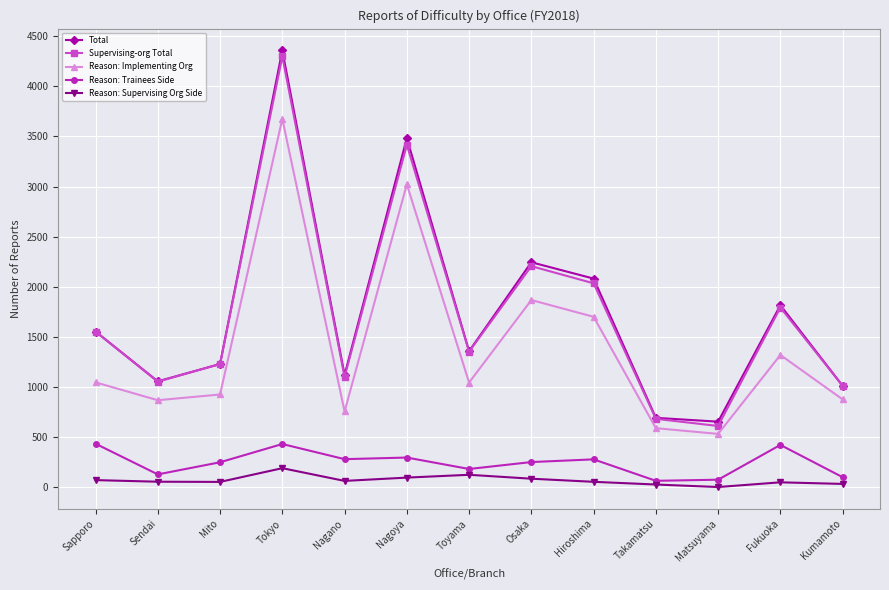

At which label is Supervising-org Total closest to 2455?

Osaka